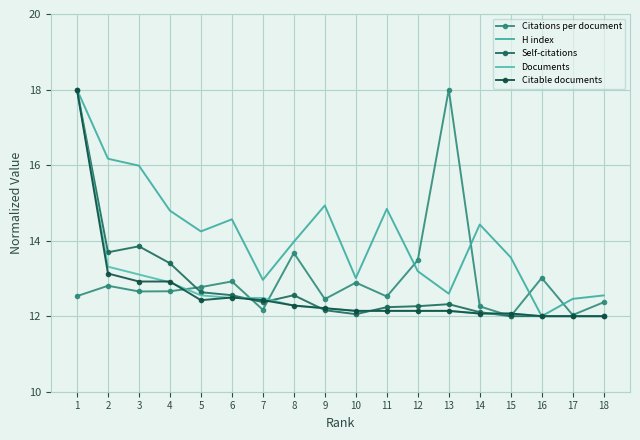

What is the lowest value of the Citable documents series?

12.0